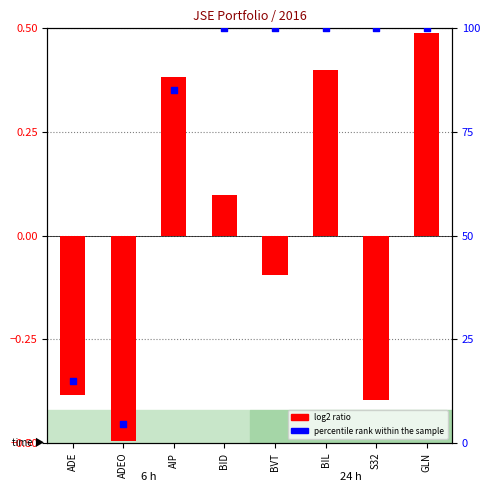

What is the total value across all series at AIP?

85.4